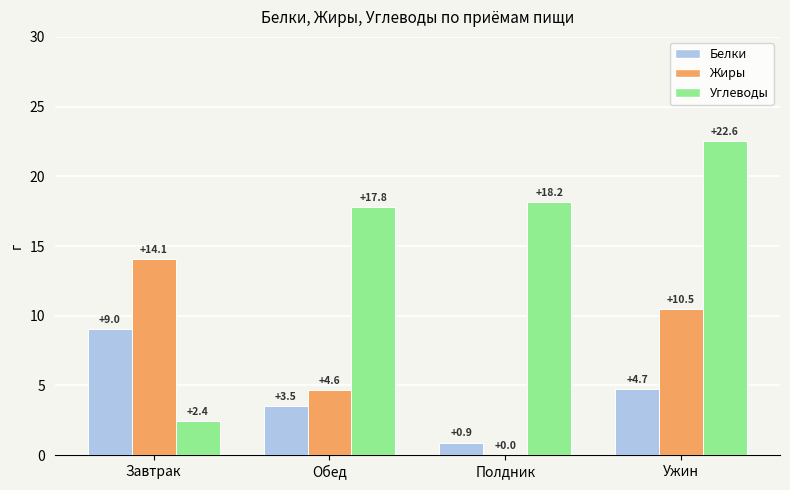

Where does the Жиры series first go above 10?

Завтрак